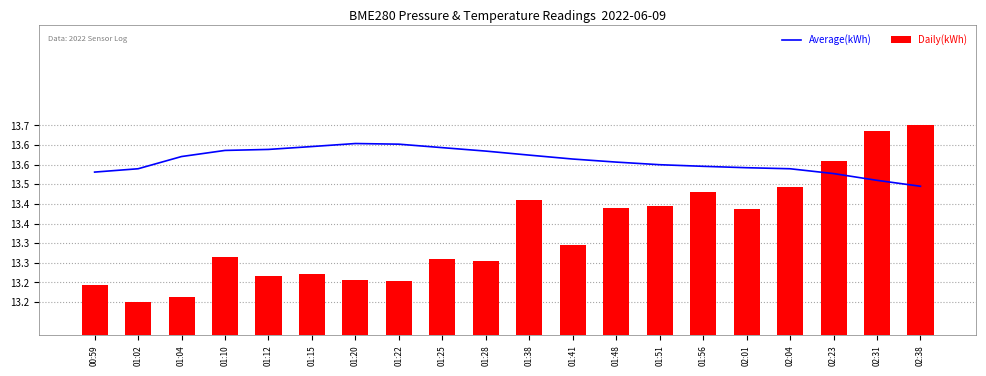

Is the value of Daily(kWh) at 02:23 greater than the value of Average(kWh) at 01:38?

No